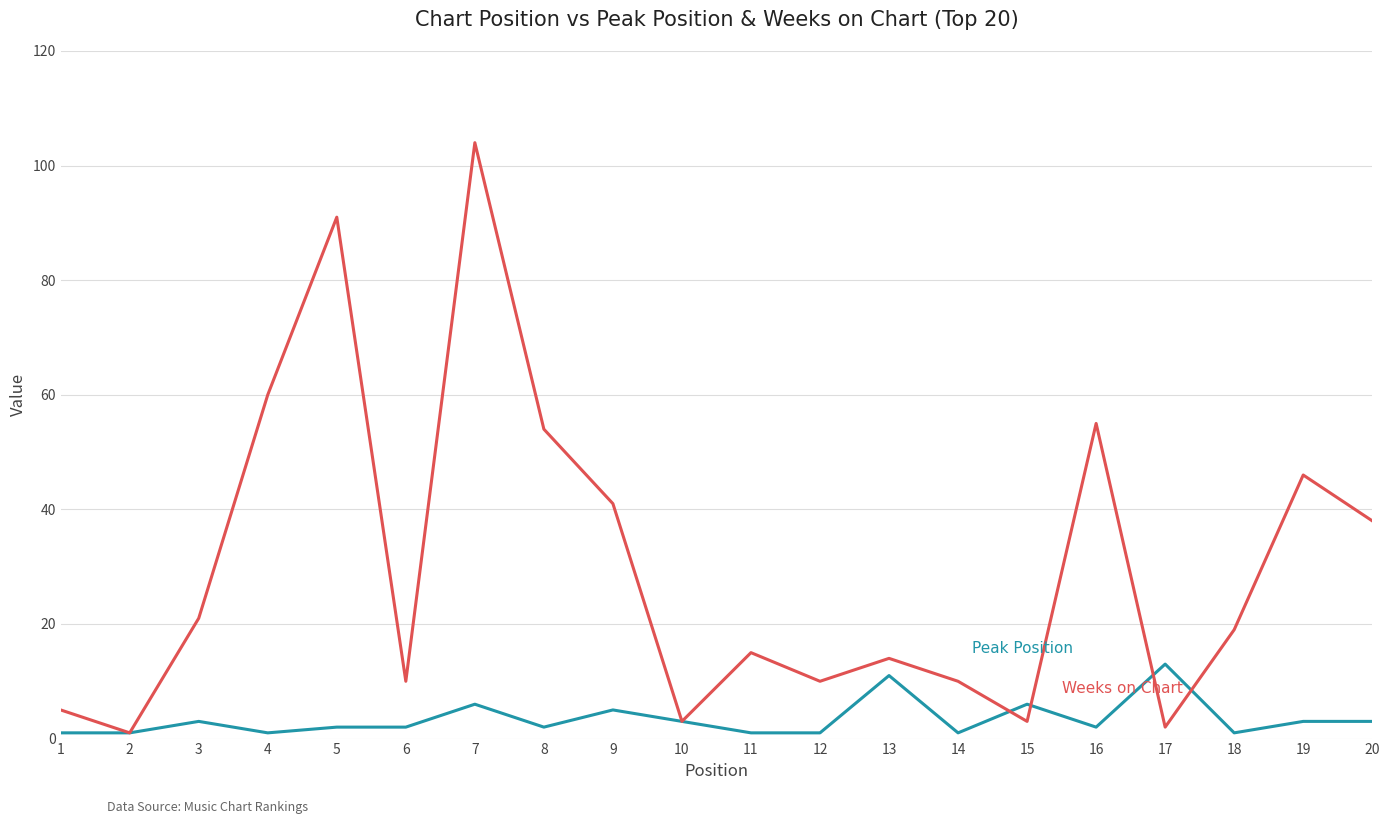

At which category is the sum across all series the highest?

7